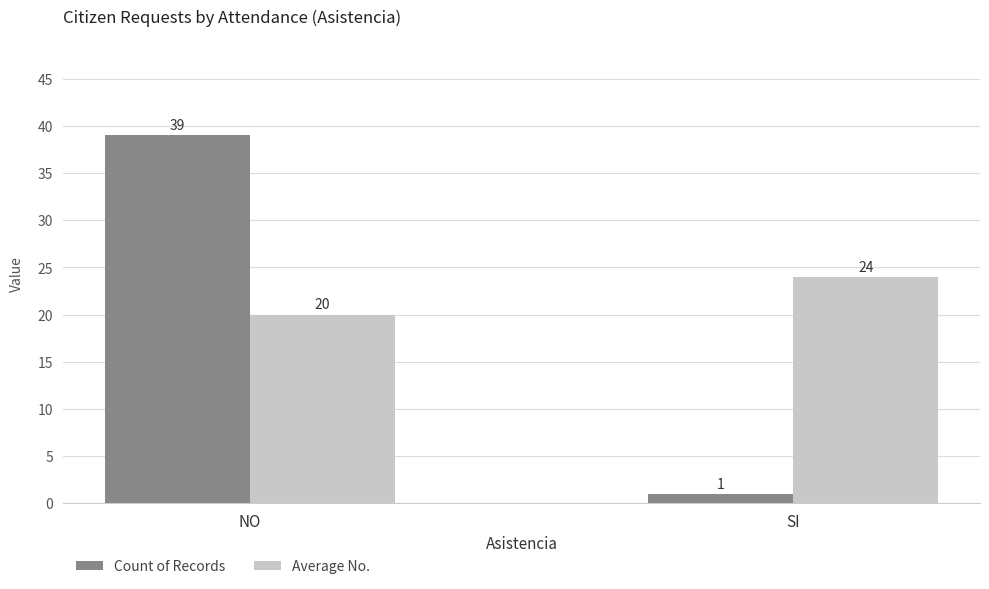

What is the value of the Count of Records bar at the 1st from the left?

39